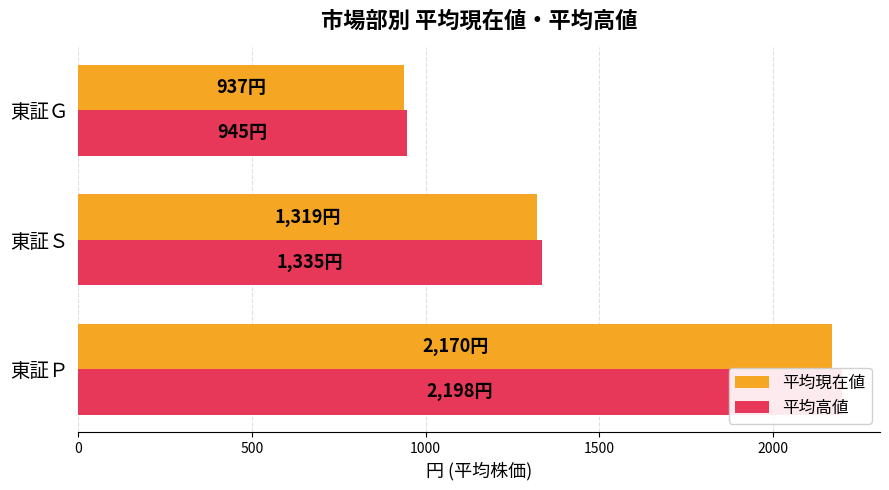

Rank the series by their average value, from highest to lowest.

平均高値, 平均現在値